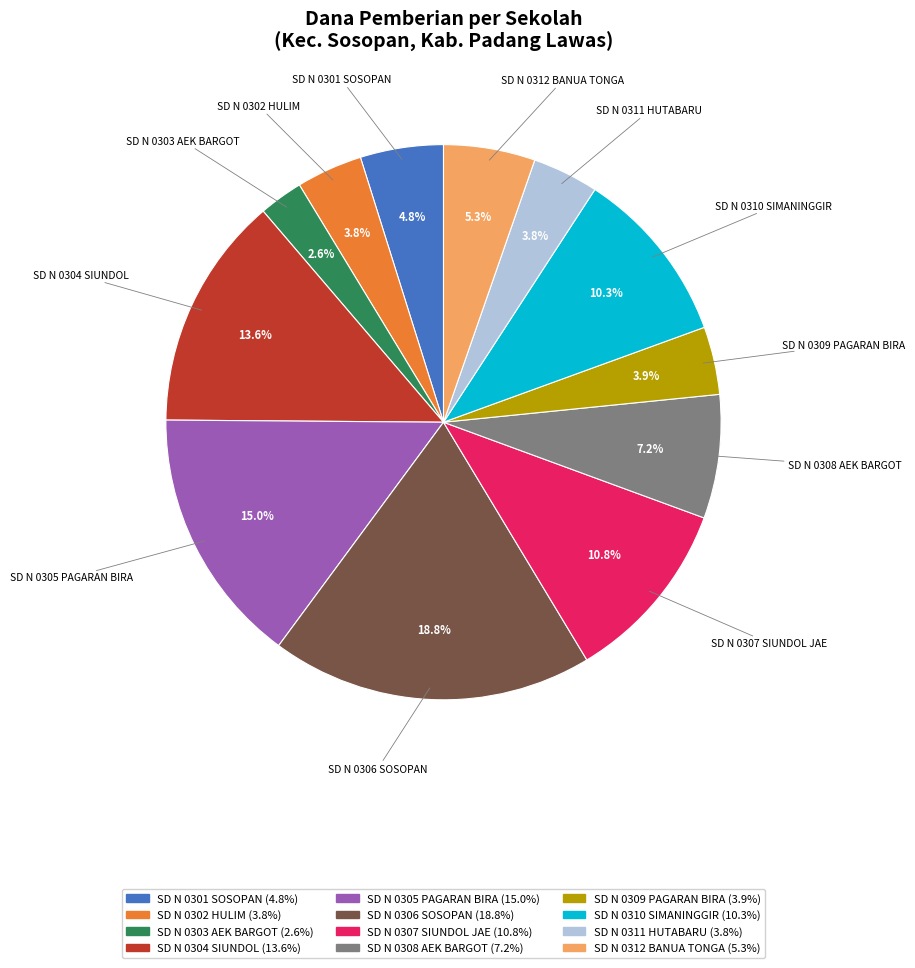

Is there a majority slice in this chart?

No